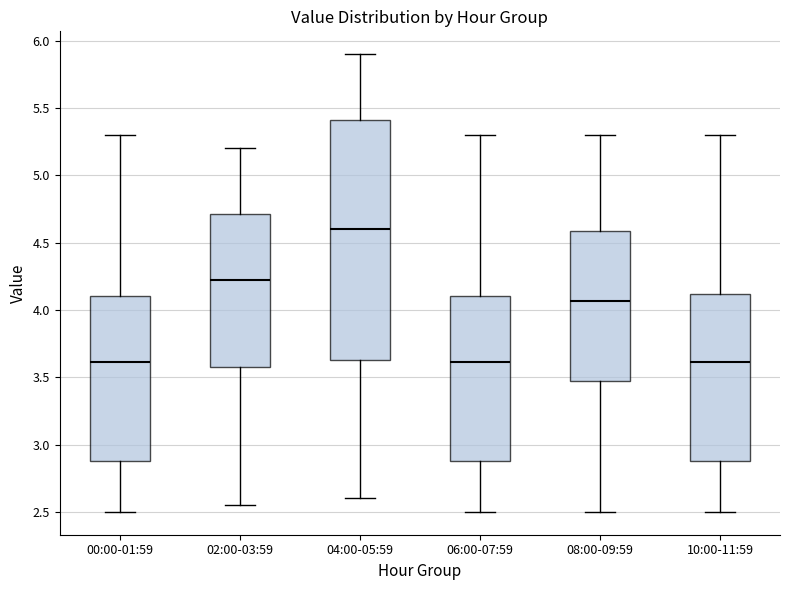

Which box's median line is the highest?

04:00-05:59